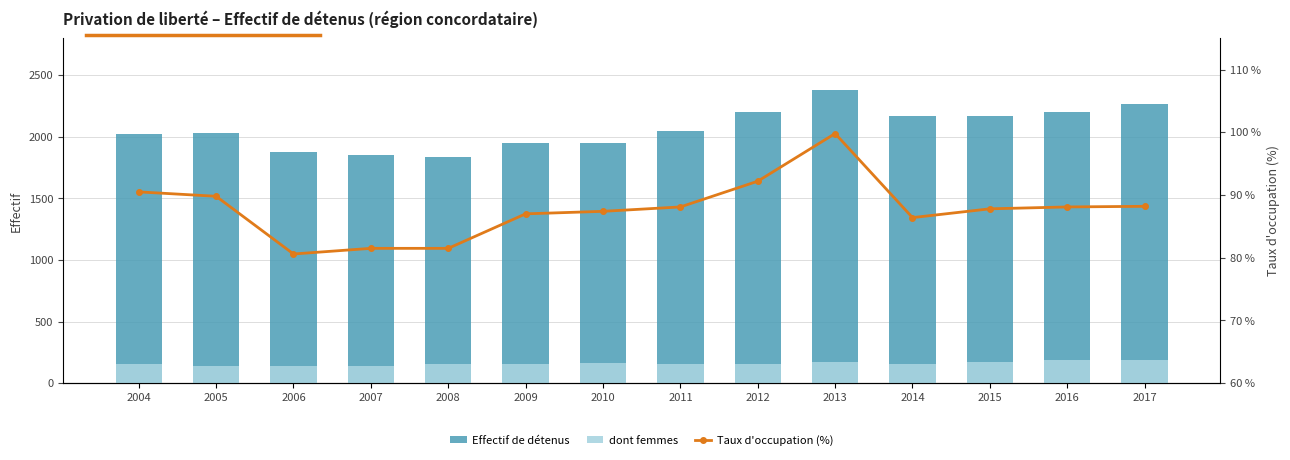

Reading left to right, what are all the values shown in this chart?

Effectif de détenus: 2004=2020.0	2005=2034.0	2006=1873.0	2007=1849.0	2008=1833.0	2009=1947.0	2010=1949.0	2011=2044.0	2012=2203.0	2013=2377.0	2014=2169.0	2015=2171.0	2016=2205.0	2017=2265.0
dont femmes: 2004=159.0	2005=141.0	2006=139.0	2007=136.0	2008=160.0	2009=160.0	2010=162.0	2011=160.0	2012=159.0	2013=176.0	2014=157.0	2015=169.0	2016=191.0	2017=185.0
Taux d'occupation (%): 2004=90.5	2005=89.8	2006=80.6	2007=81.5	2008=81.5	2009=87.0	2010=87.4	2011=88.1	2012=92.2	2013=99.8	2014=86.4	2015=87.8	2016=88.1	2017=88.2